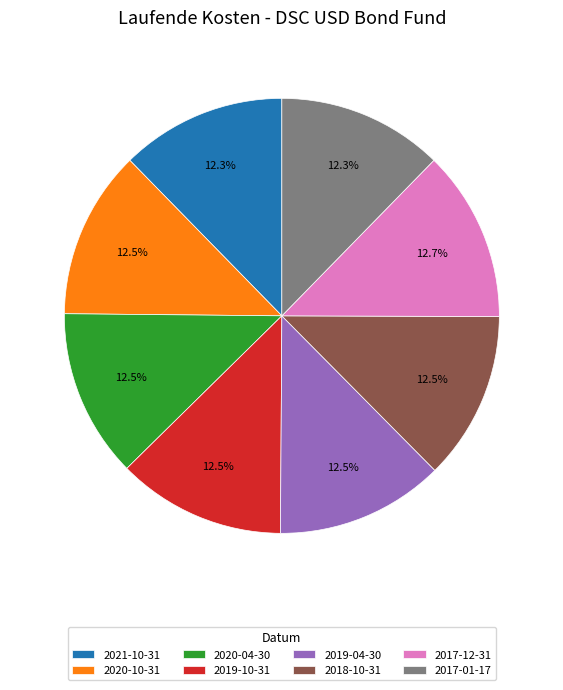

True or false: 2017-12-31 accounts for 20% of the total.

False